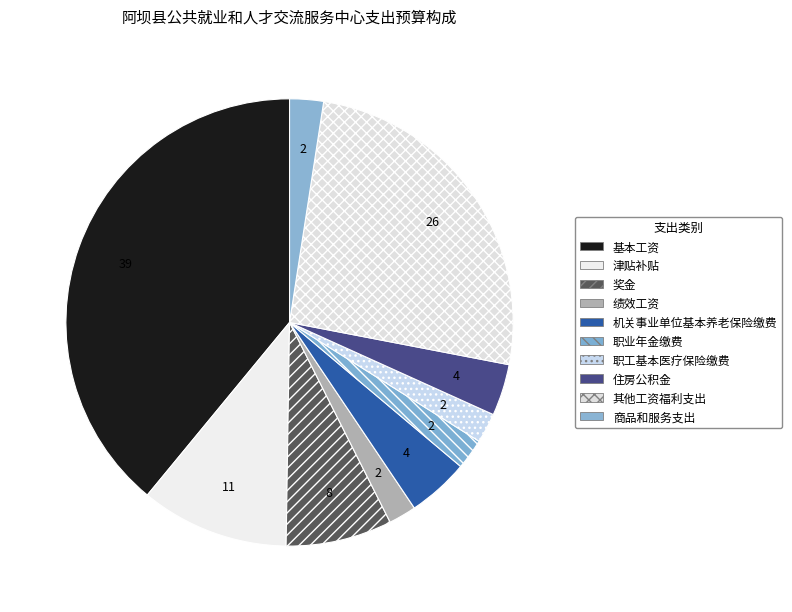

How many slices are in this pie chart?

10